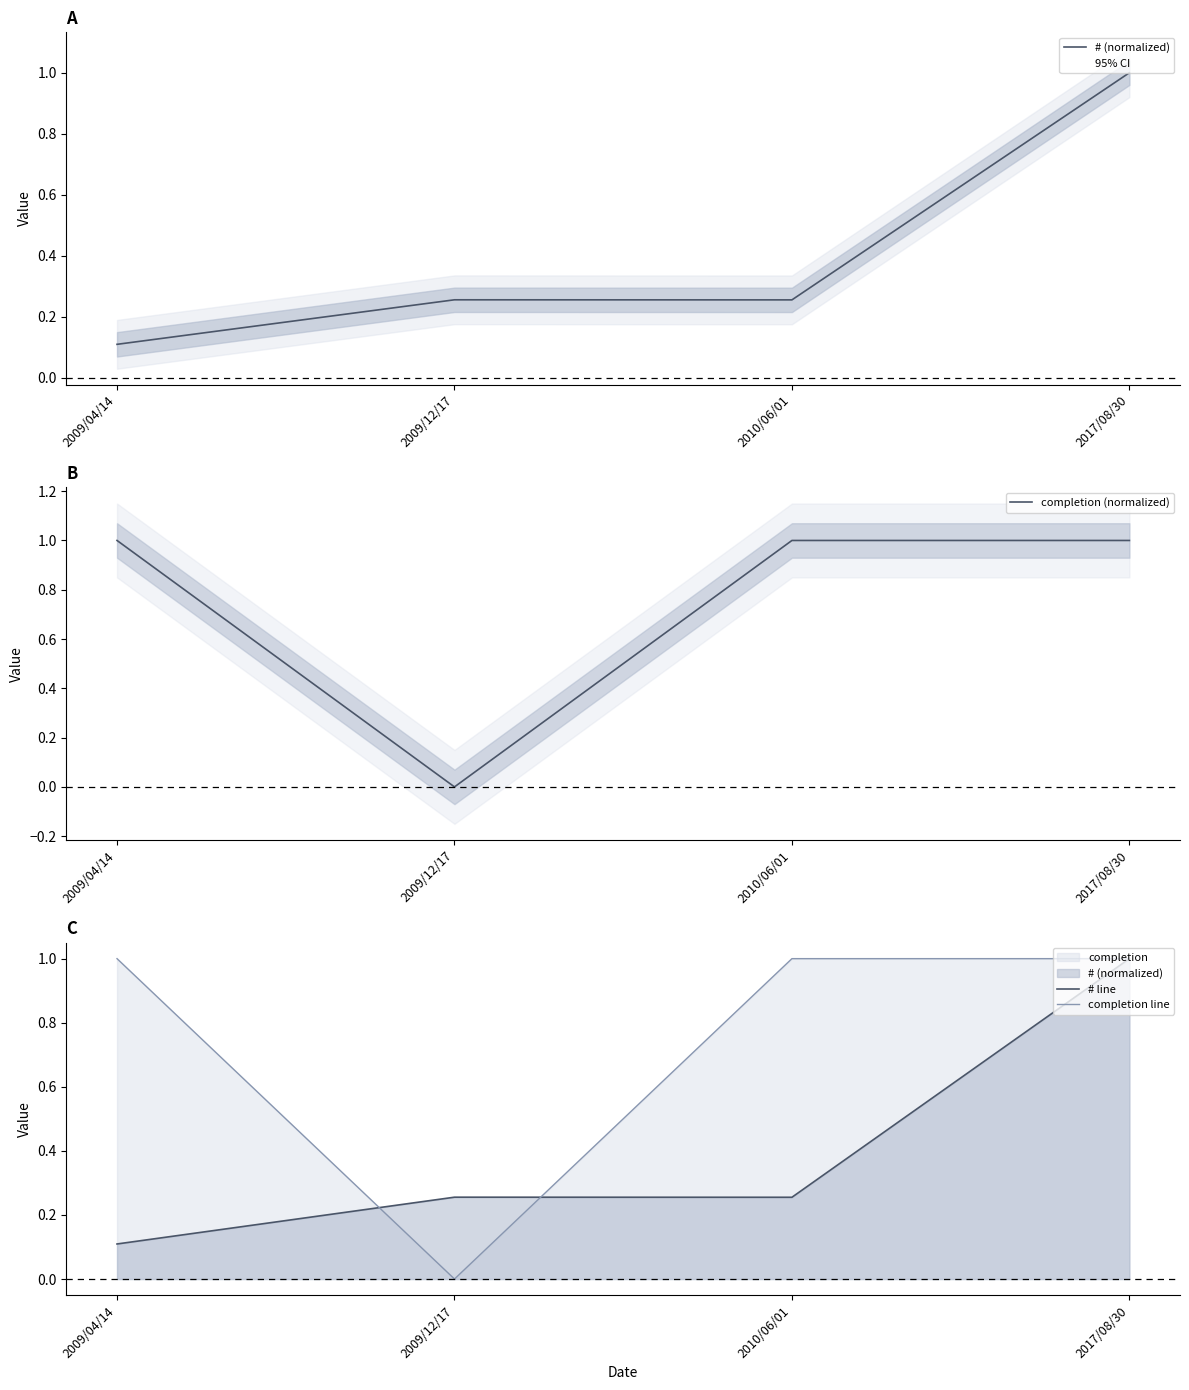

What is the sum of the completion (normalized) values at 2009/12/17 and 2017/08/30?

1